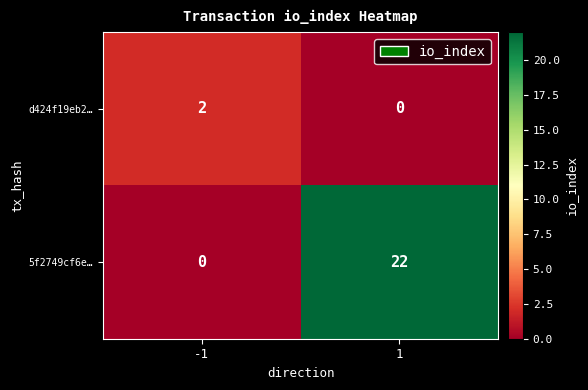

What is the difference between the 5f2749cf6e… values at 1 and -1?

22